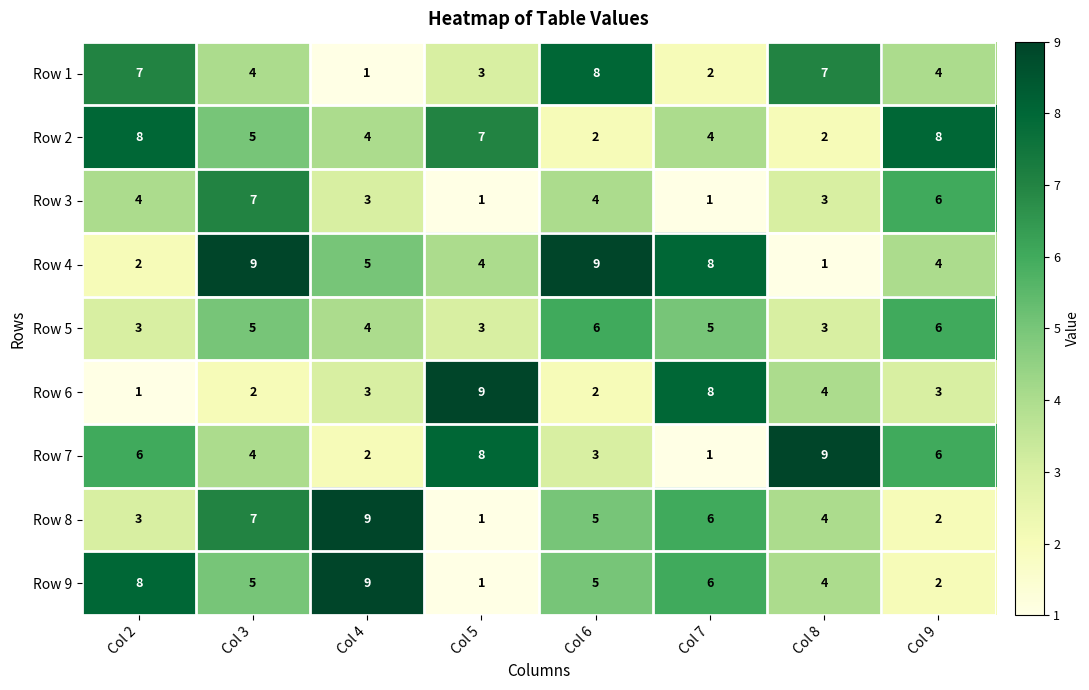

What is the greatest value displayed?

9